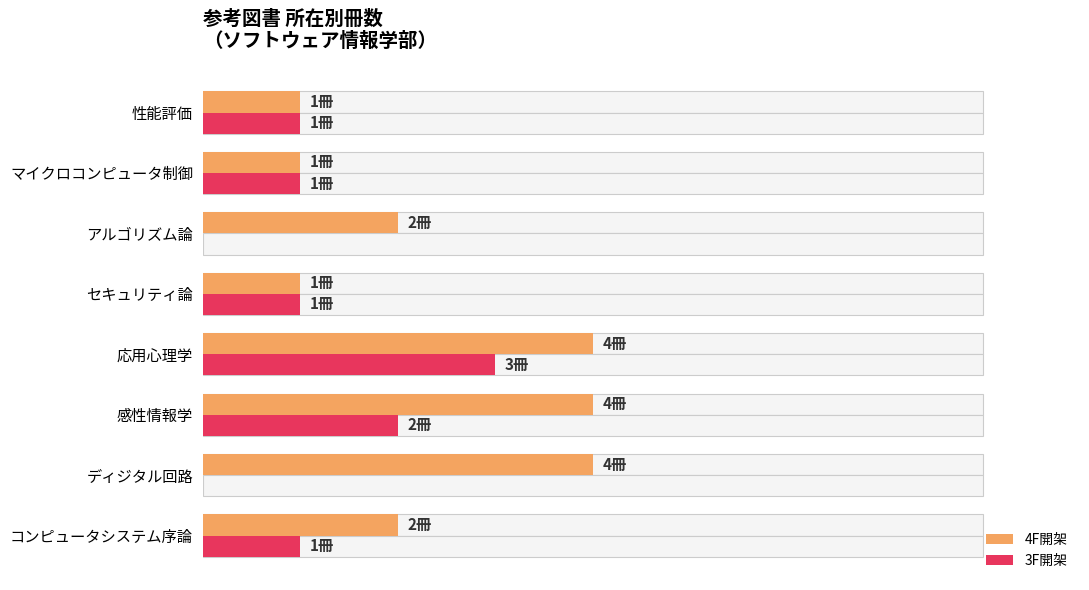

Between コンピュータシステム序論 and マイクロコンピュータ制御, which series saw the biggest shift?

4F開架